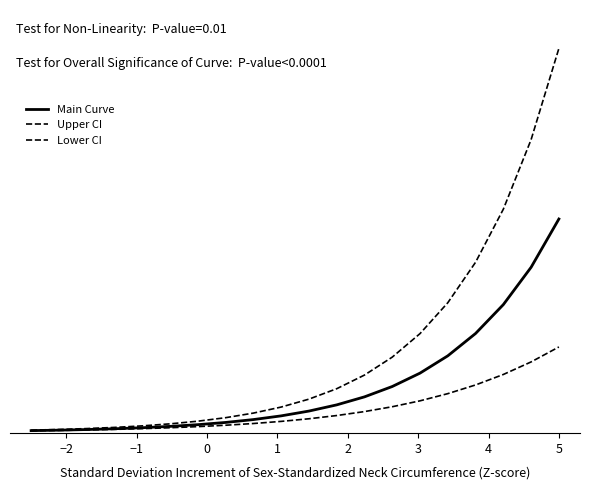

Is this an area chart (filled region under the line)?

No